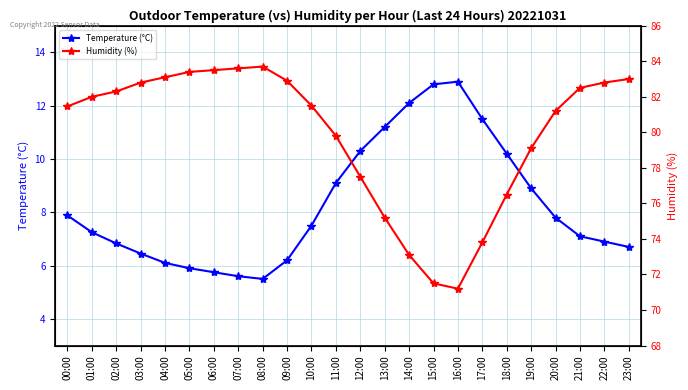

Reading left to right, transcribe all the data shown in this chart.

Temperature (°C): 00:00=7.9	01:00=7.2	02:00=6.8	03:00=6.5	04:00=6.1	05:00=5.9	06:00=5.8	07:00=5.6	08:00=5.5	09:00=6.2	10:00=7.5	11:00=9.1	12:00=10.3	13:00=11.2	14:00=12.1	15:00=12.8	16:00=12.9	17:00=11.5	18:00=10.2	19:00=8.9	20:00=7.8	21:00=7.1	22:00=6.9	23:00=6.7
Humidity (%): 00:00=81.5	01:00=82.0	02:00=82.3	03:00=82.8	04:00=83.1	05:00=83.4	06:00=83.5	07:00=83.6	08:00=83.7	09:00=82.9	10:00=81.5	11:00=79.8	12:00=77.5	13:00=75.2	14:00=73.1	15:00=71.5	16:00=71.2	17:00=73.8	18:00=76.5	19:00=79.1	20:00=81.2	21:00=82.5	22:00=82.8	23:00=83.0